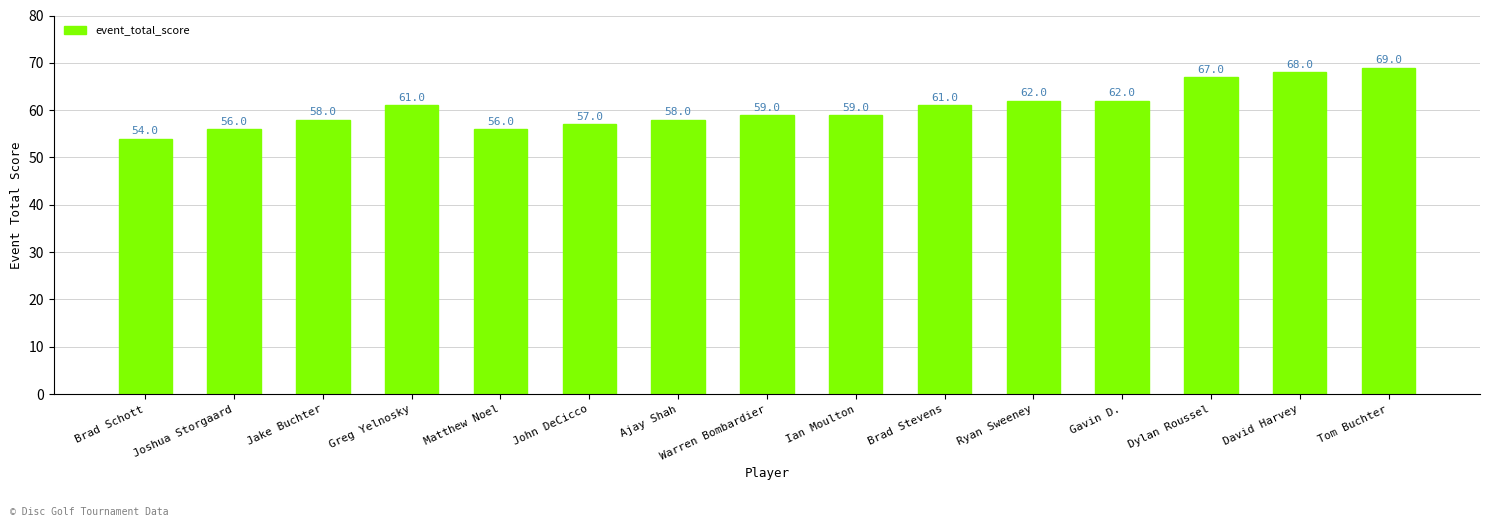

Reading right to left, extract all data points from this chart.

69	68	67	62	62	61	59	59	58	57	56	61	58	56	54